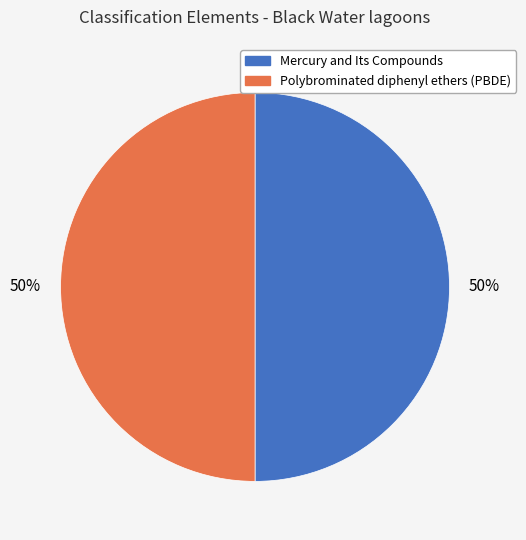

To the nearest percent, what is the combined percentage of Polybrominated diphenyl ethers (PBDE) and Mercury and Its Compounds?

100%